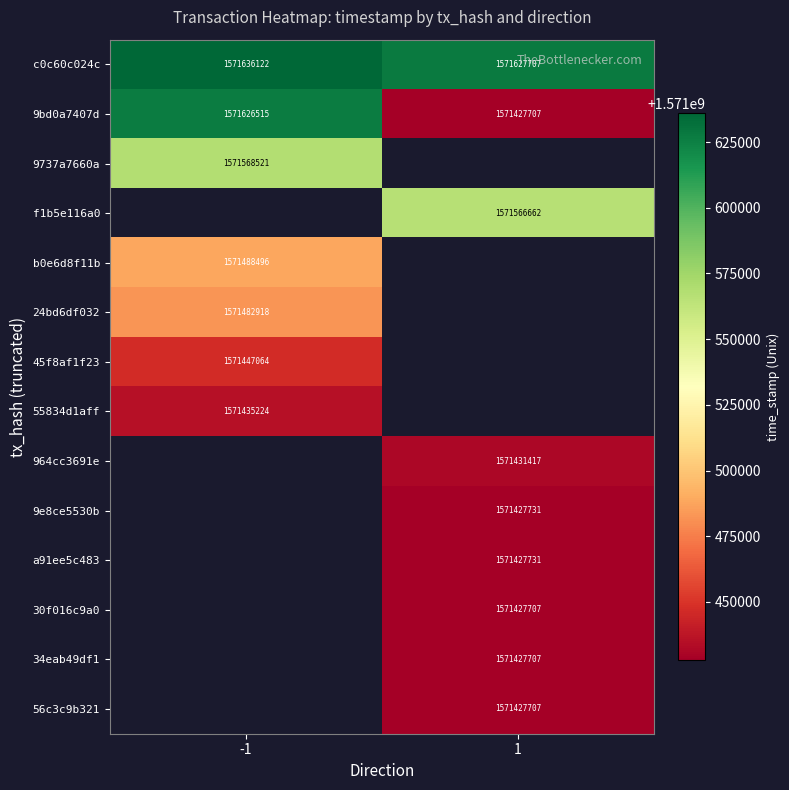

What is the minimum value for 9bd0a7407d?

1571427707